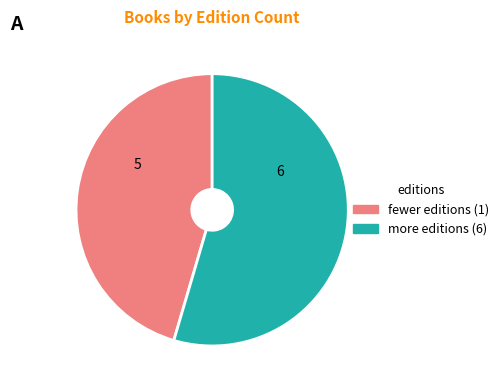

Does any single category account for the majority?

Yes